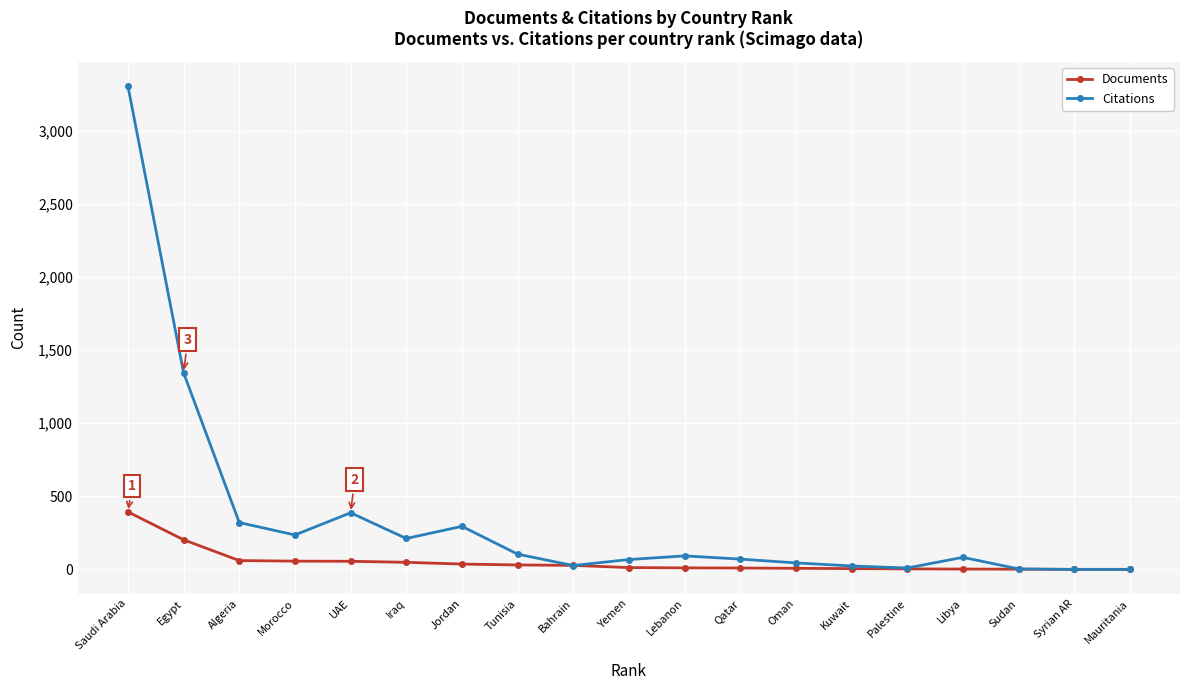

Where is Documents nearest to the value 197?

Egypt